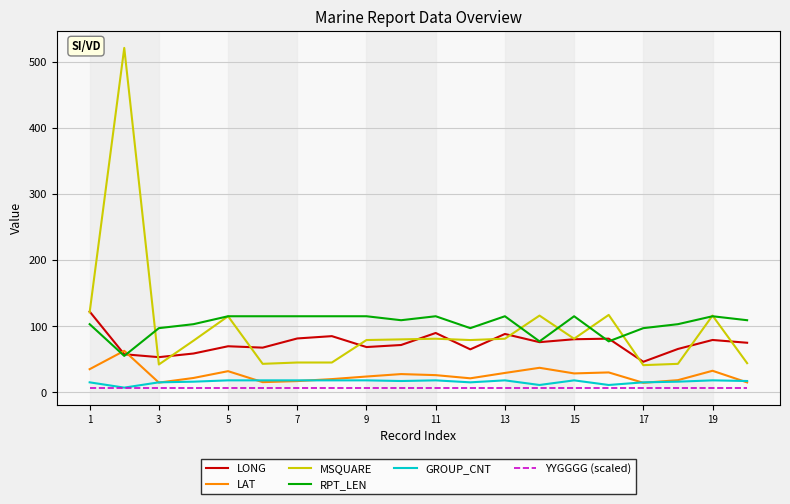

True or false: LONG and YYGGGG (scaled) intersect in this chart.

False